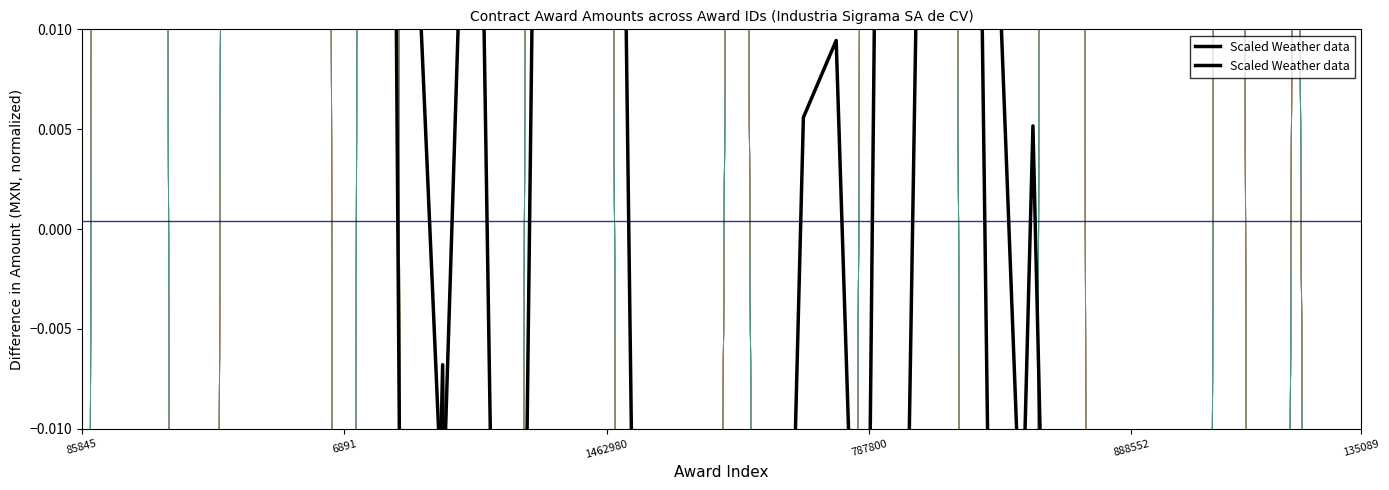

How many interior local valleys does the Series 2 series have?

12